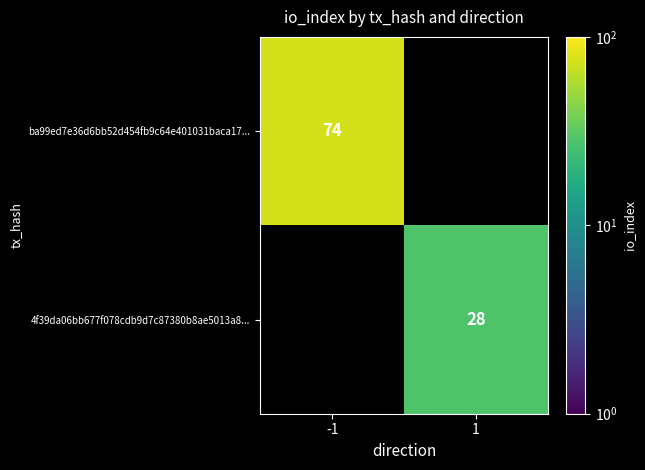

Is it true that ba99ed7e36d6bb52d454fb9c64e401031baca17... equals 33 at -1?

False